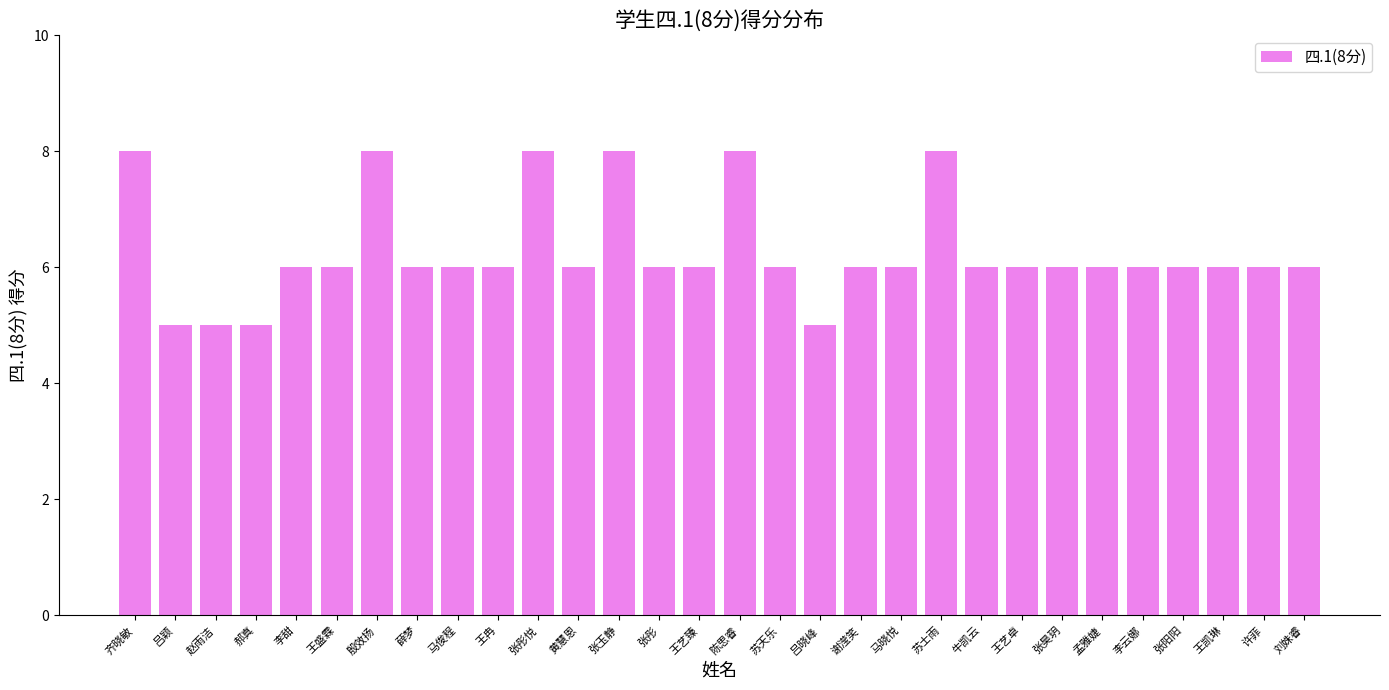

What is the difference between the maximum and minimum values?

3